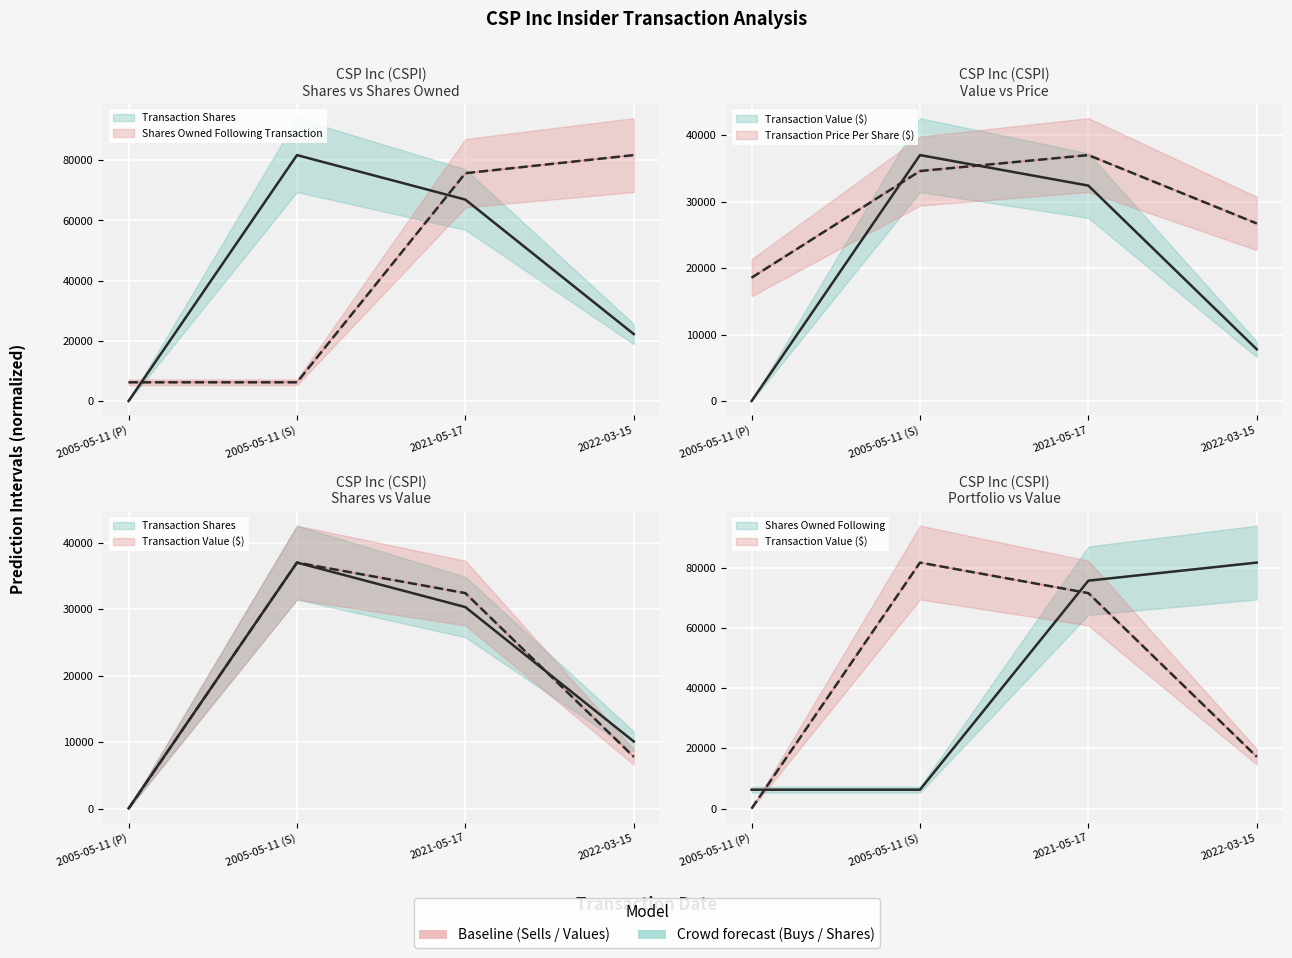

At how many categories does at least one series exceed 36415?

3